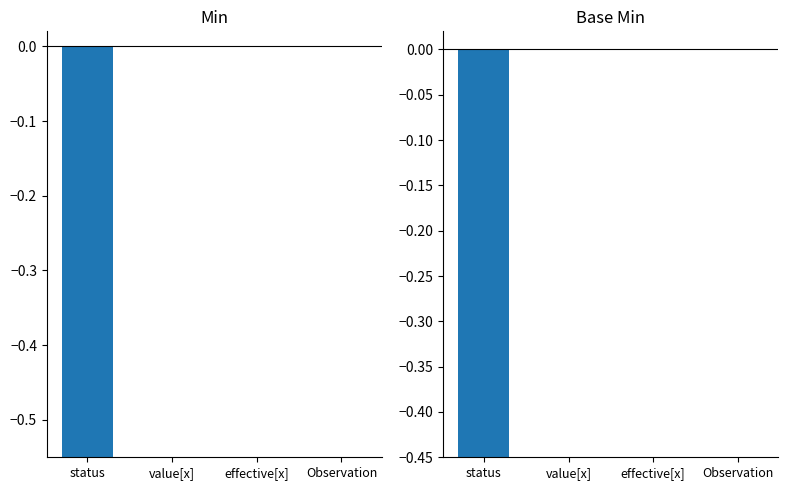

Rank the series at Observation from highest to lowest value.

Min, Base Min